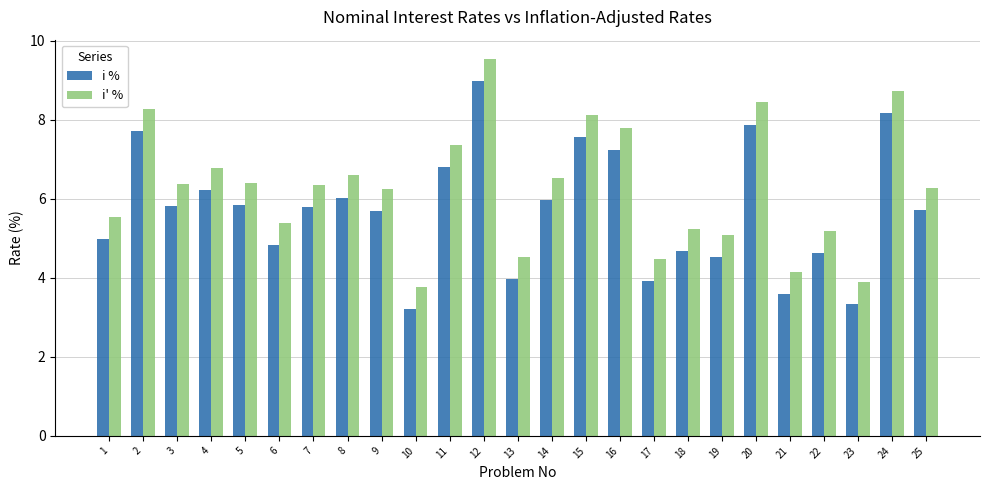

What is the value of the i % bar at the 10th from the left?

3.2